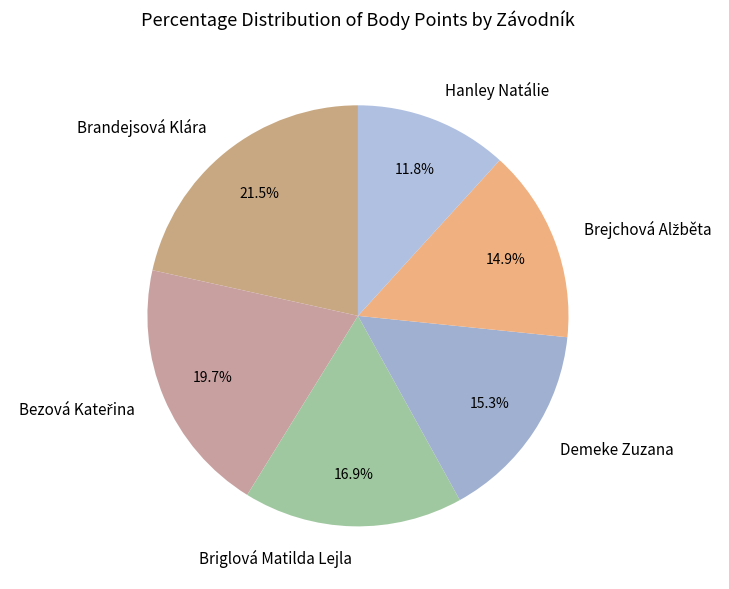

How many slices are in this pie chart?

6